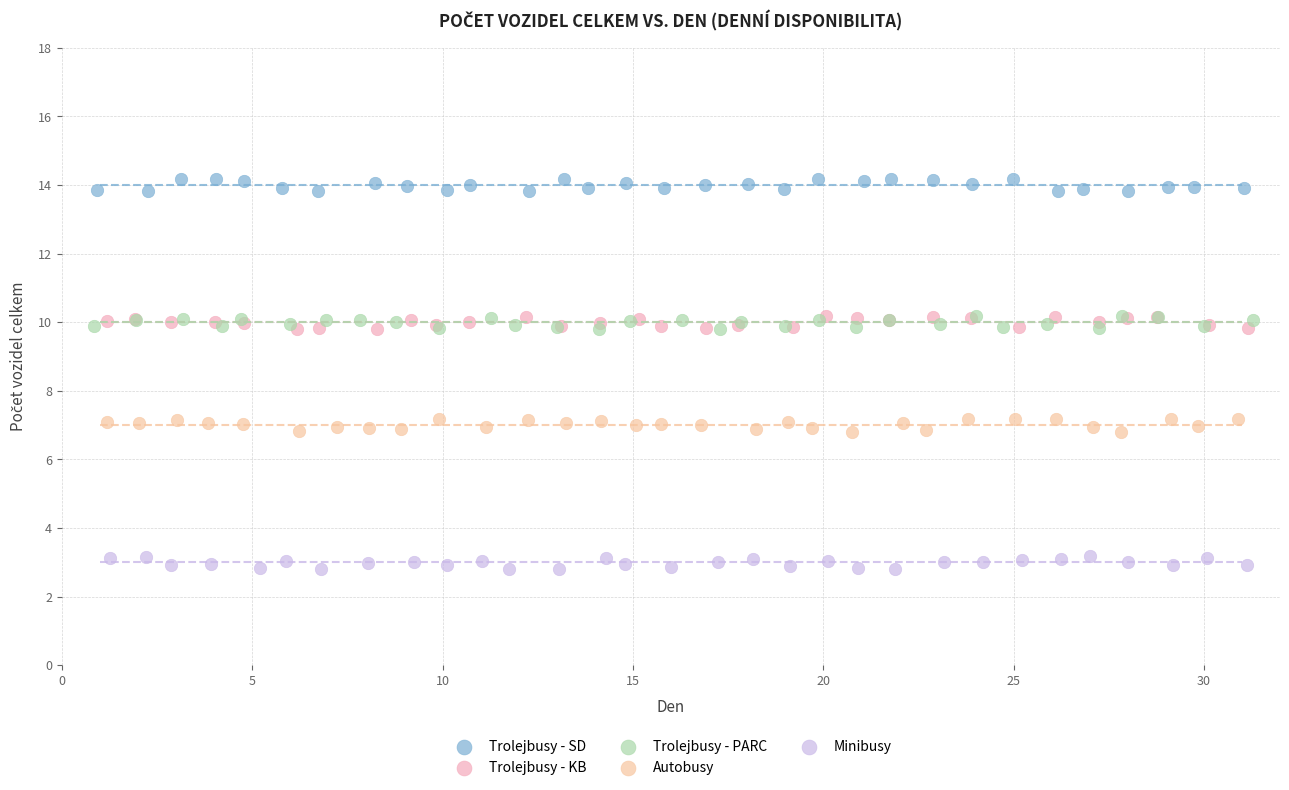

What are all the series names shown in the legend?

Trolejbusy - SD, Trolejbusy - KB, Trolejbusy - PARC, Autobusy, Minibusy